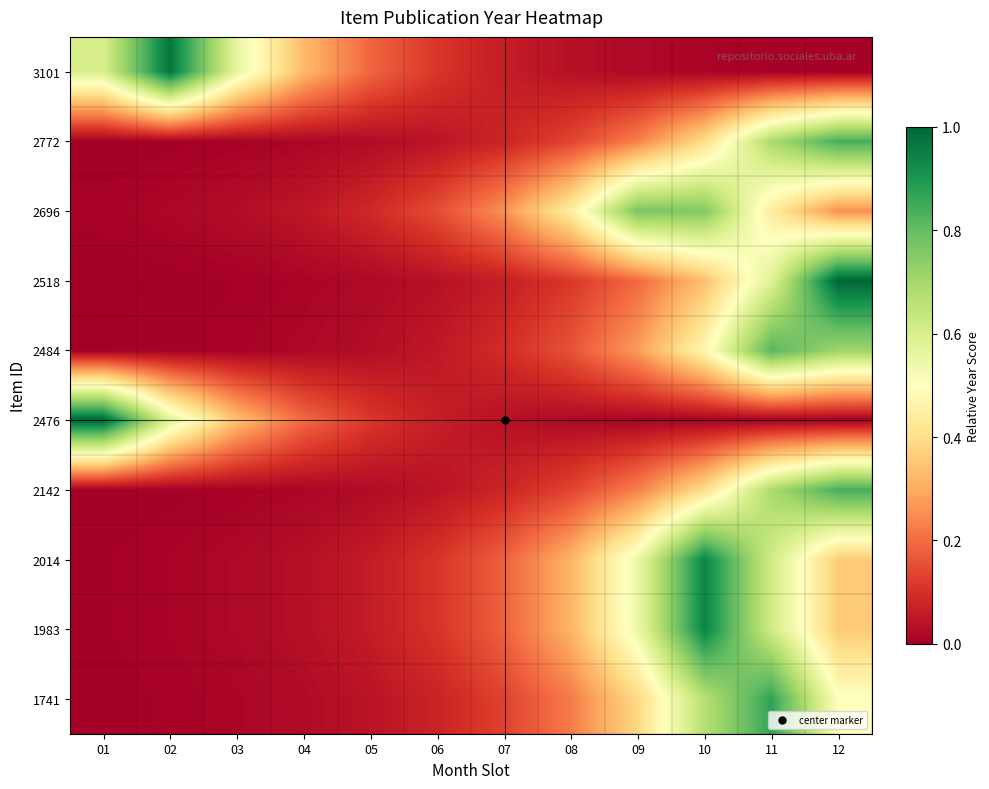

At how many categories does at least one series exceed 0?

12